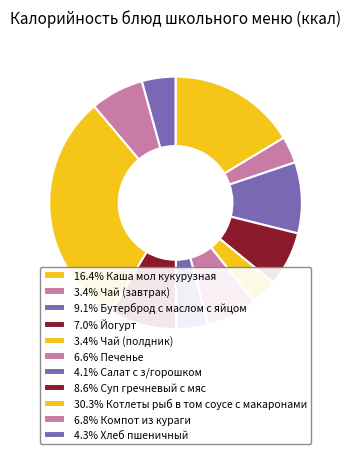

Rank the categories by value from highest to lowest.

Котлеты рыб в том соусе с макаронами, Каша мол кукурузная, Бутерброд с маслом с яйцом, Суп гречневый с мяс, Йогурт, Компот из кураги, Печенье, Хлеб пшеничный, Салат с з/горошком, Чай (завтрак), Чай (полдник)